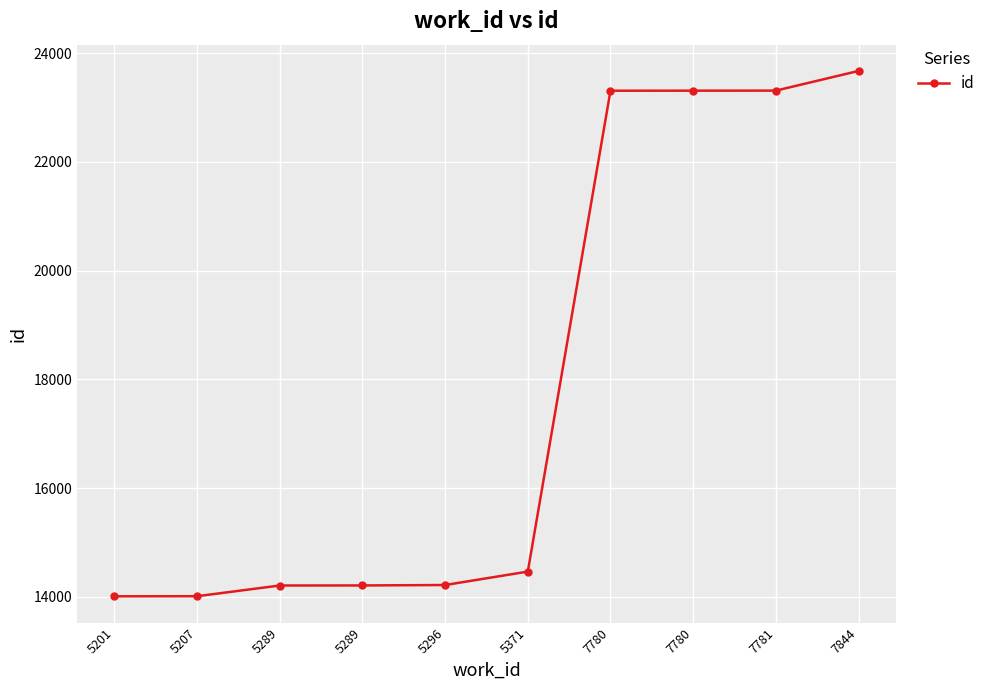

How many categories are shown in the chart?

10